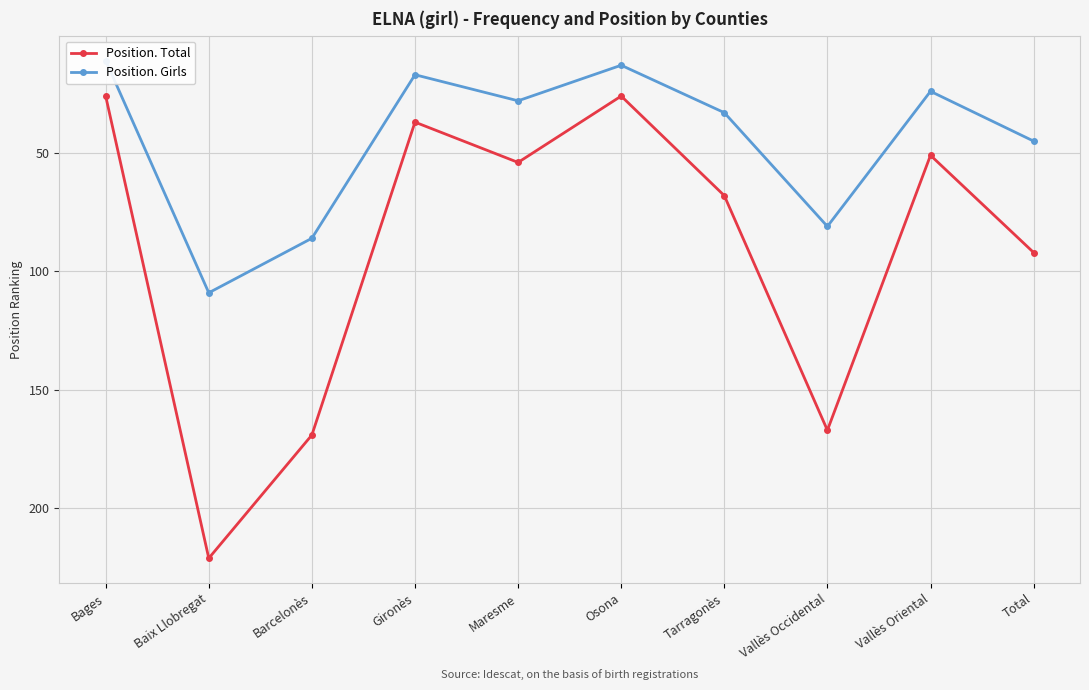

At Baix Llobregat, list the series in order from smallest to largest.

Position. Girls, Position. Total